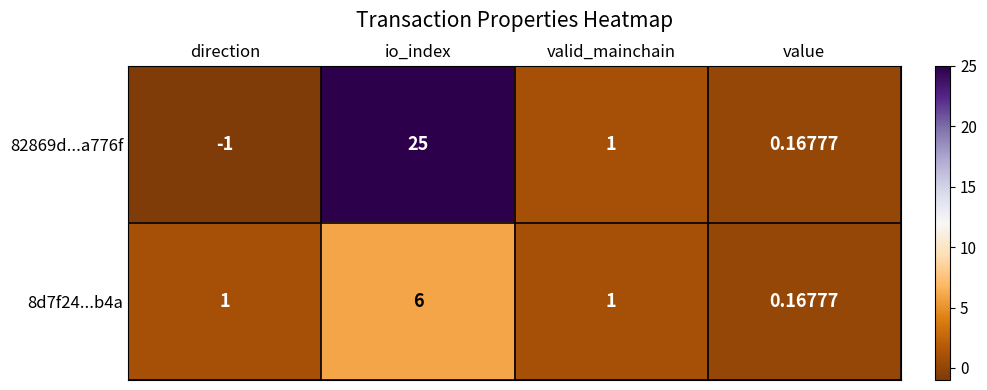

How many values in 82869d...a776f are below zero?

1